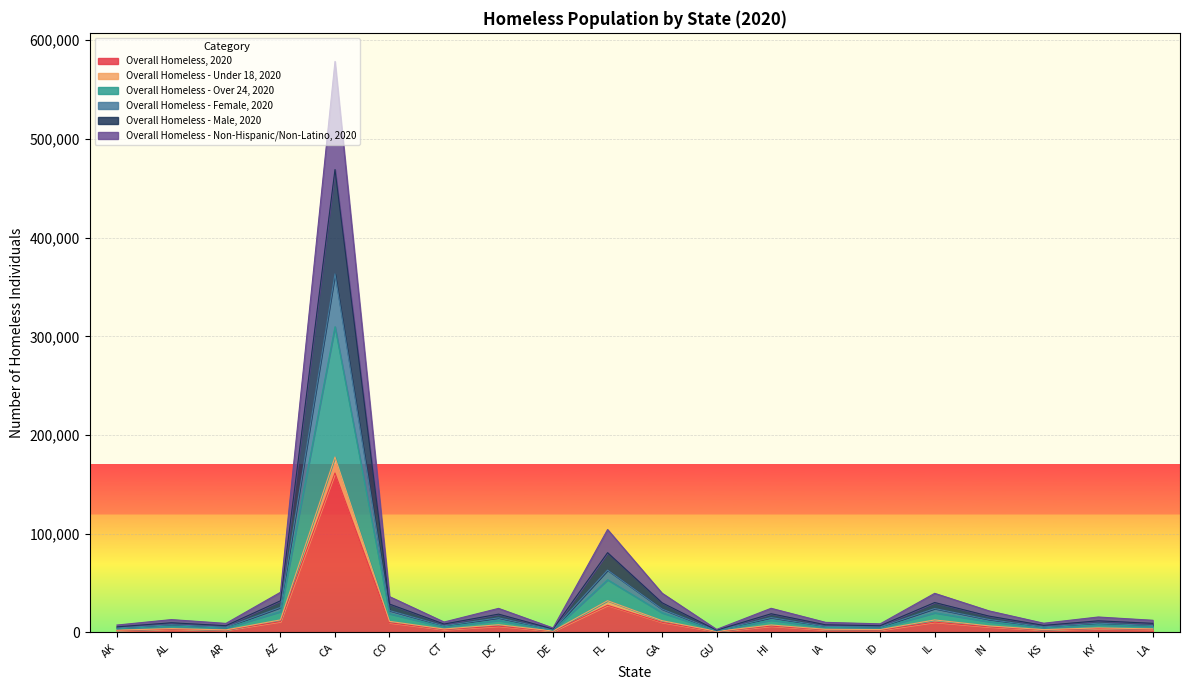

At which category does Overall Homeless - Under 18, 2020 reach its first local peak?

AL